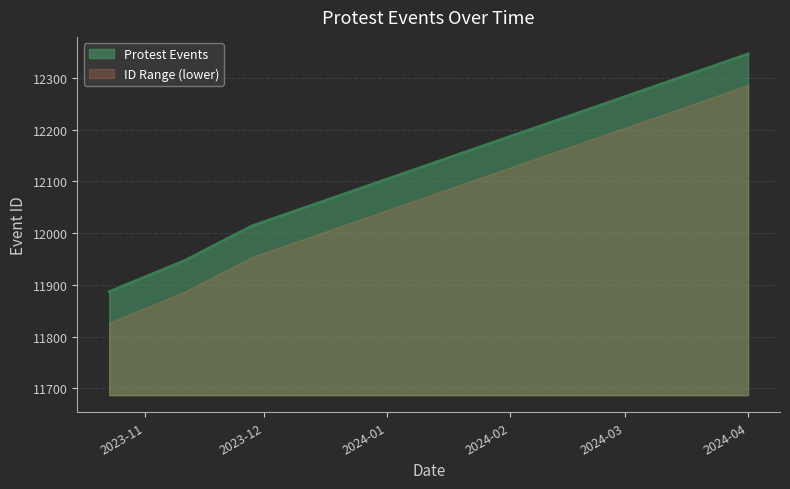

How many values exceed 12014?

1